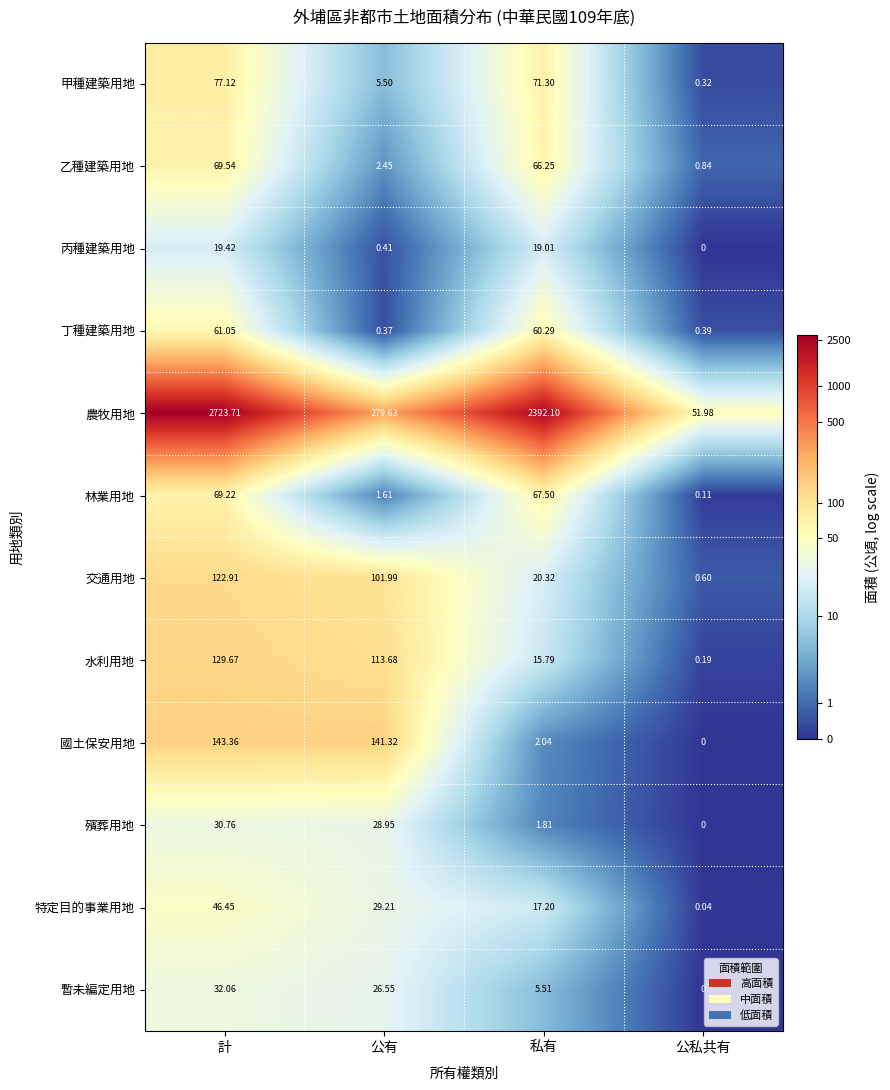

Is the value of 暫未編定用地 at 計 greater than the value of 水利用地 at 計?

No